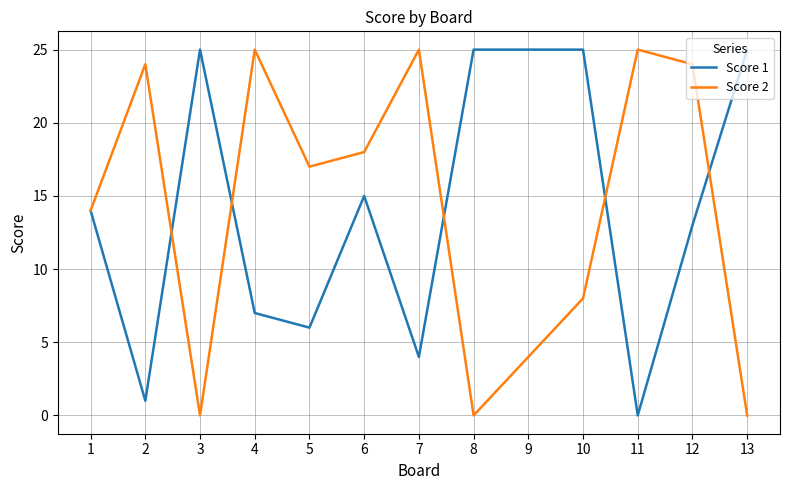

What is the spread (max minus min) of values at 4?

18